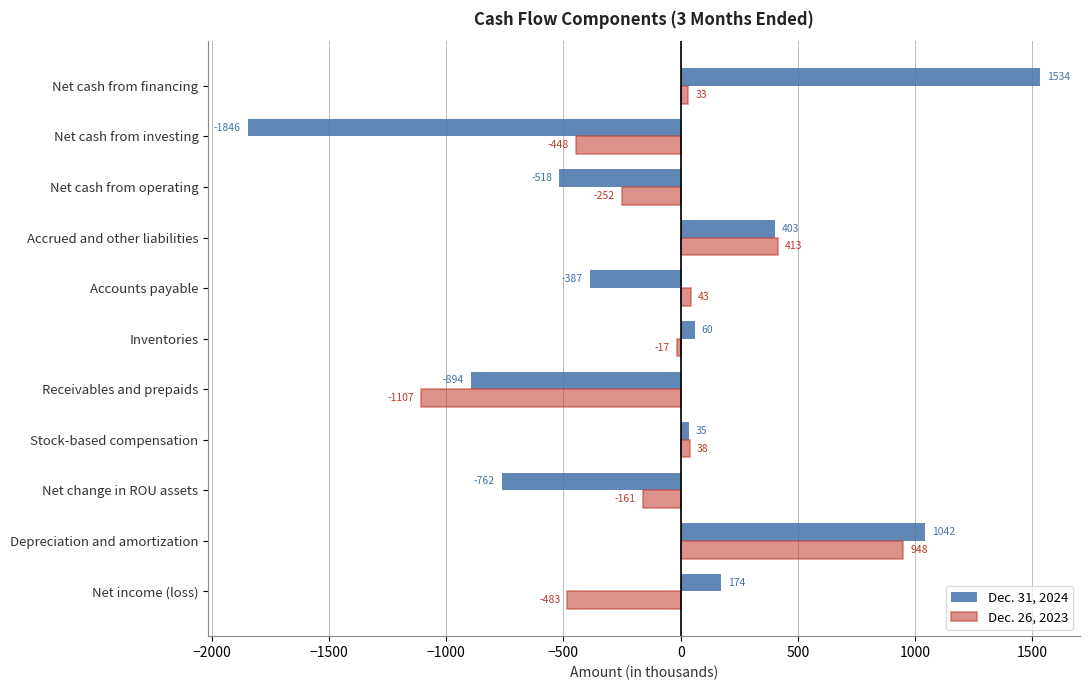

What is the difference between the highest and lowest values at Stock-based compensation?

3